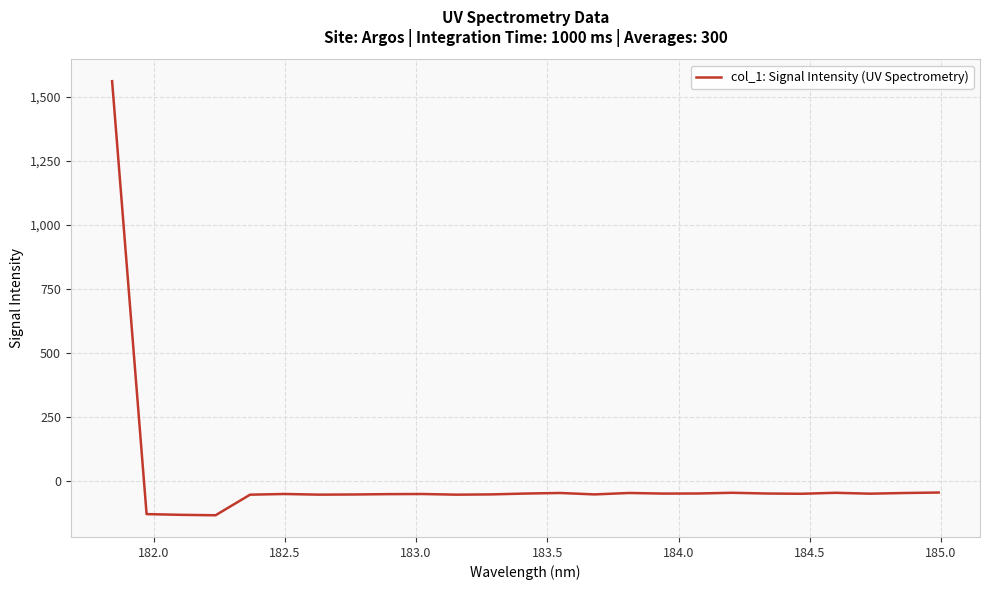

What is the maximum value shown in the chart?

1560.7